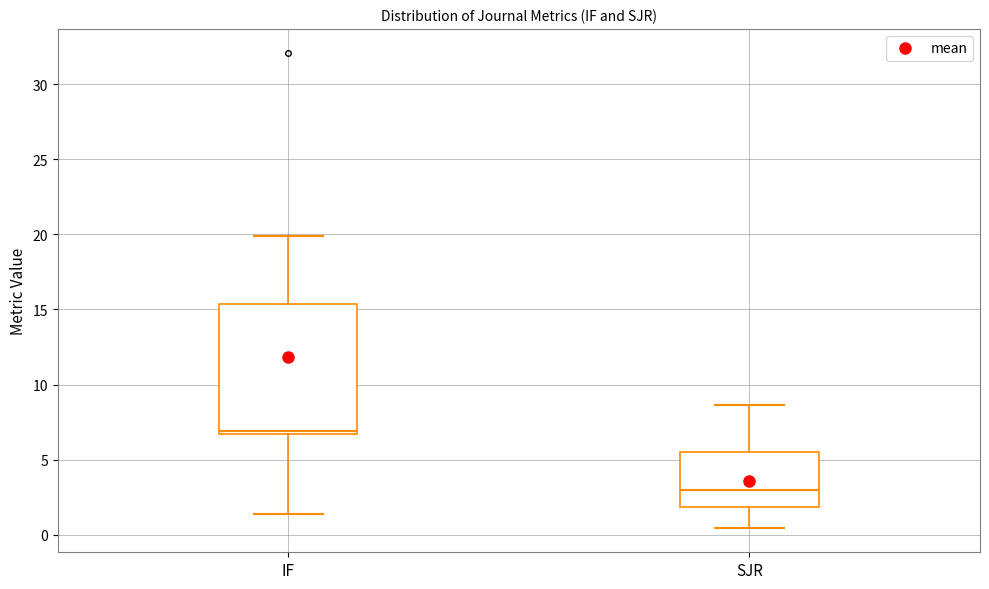

Where is the upper edge of the box for SJR on the y-axis? The values are not printed on the chart, so give them approximately, as read against the axis.

5.5